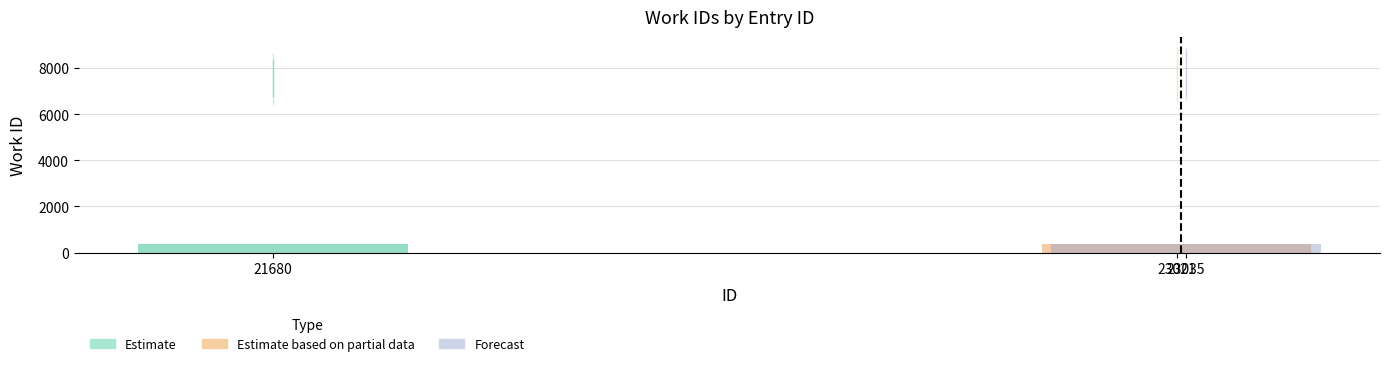

What is the value of the 3rd bar from the left?

387.0